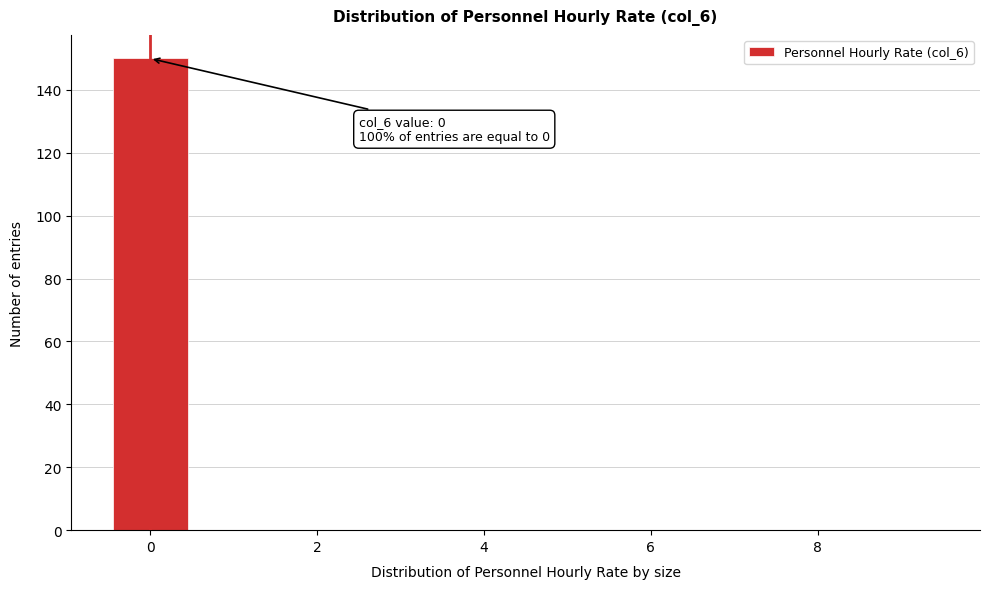

Which range on the x-axis has the tallest bar?

-0.5 to 0.5